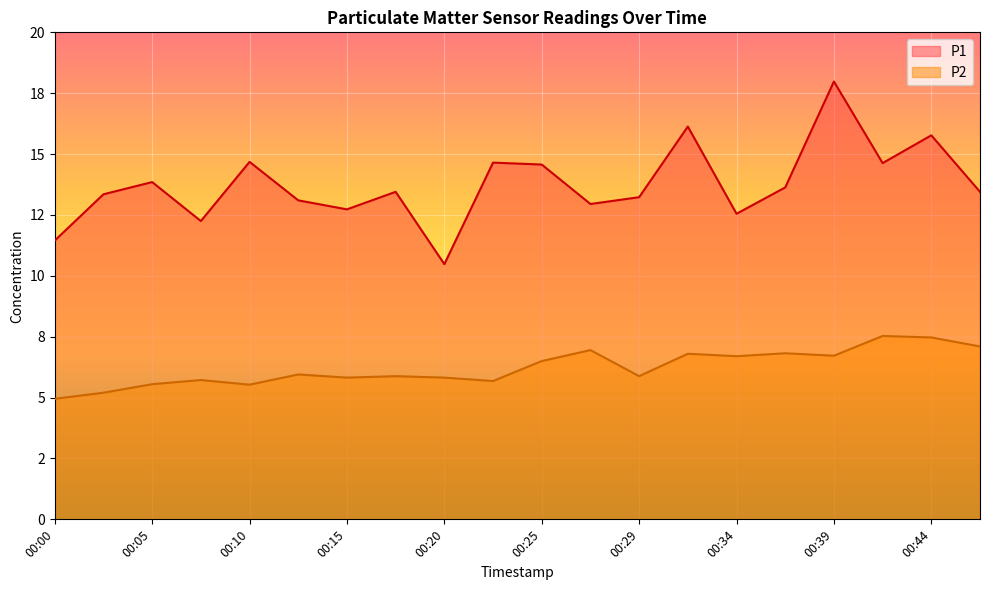

How many lines are shown in the chart?

2